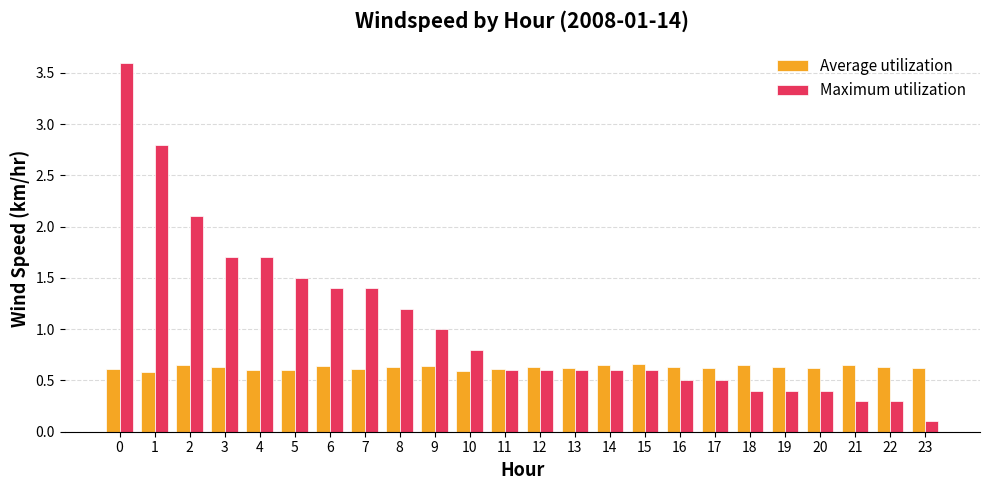

How many distinct data groups are displayed?

2